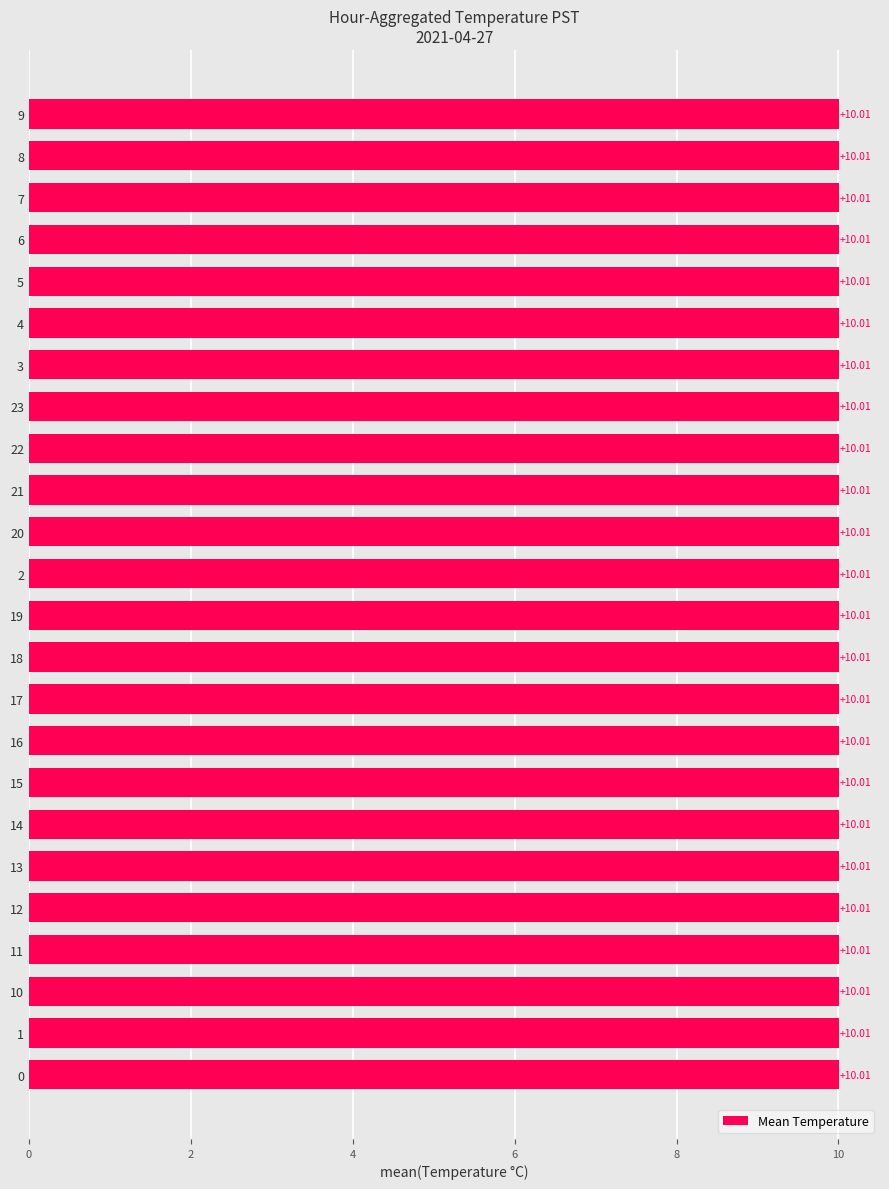

Which category has the highest value across all series?

6